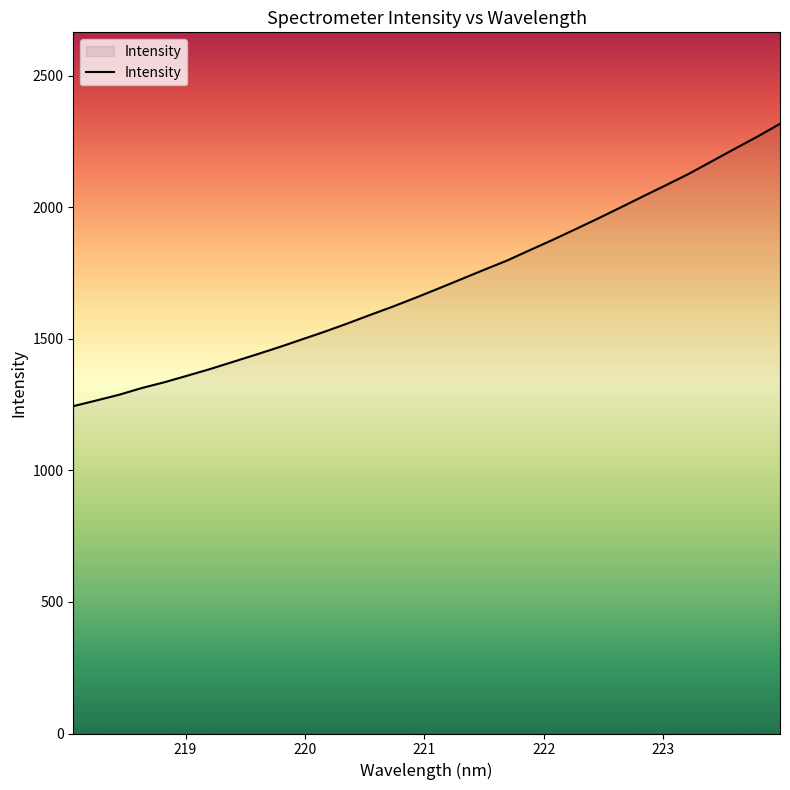

What is the maximum value shown in the chart?

2317.9